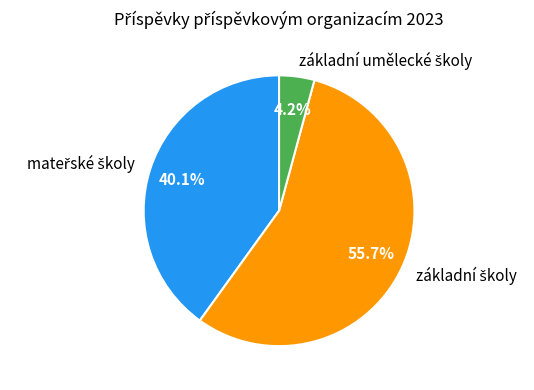

Is there a majority slice in this chart?

Yes